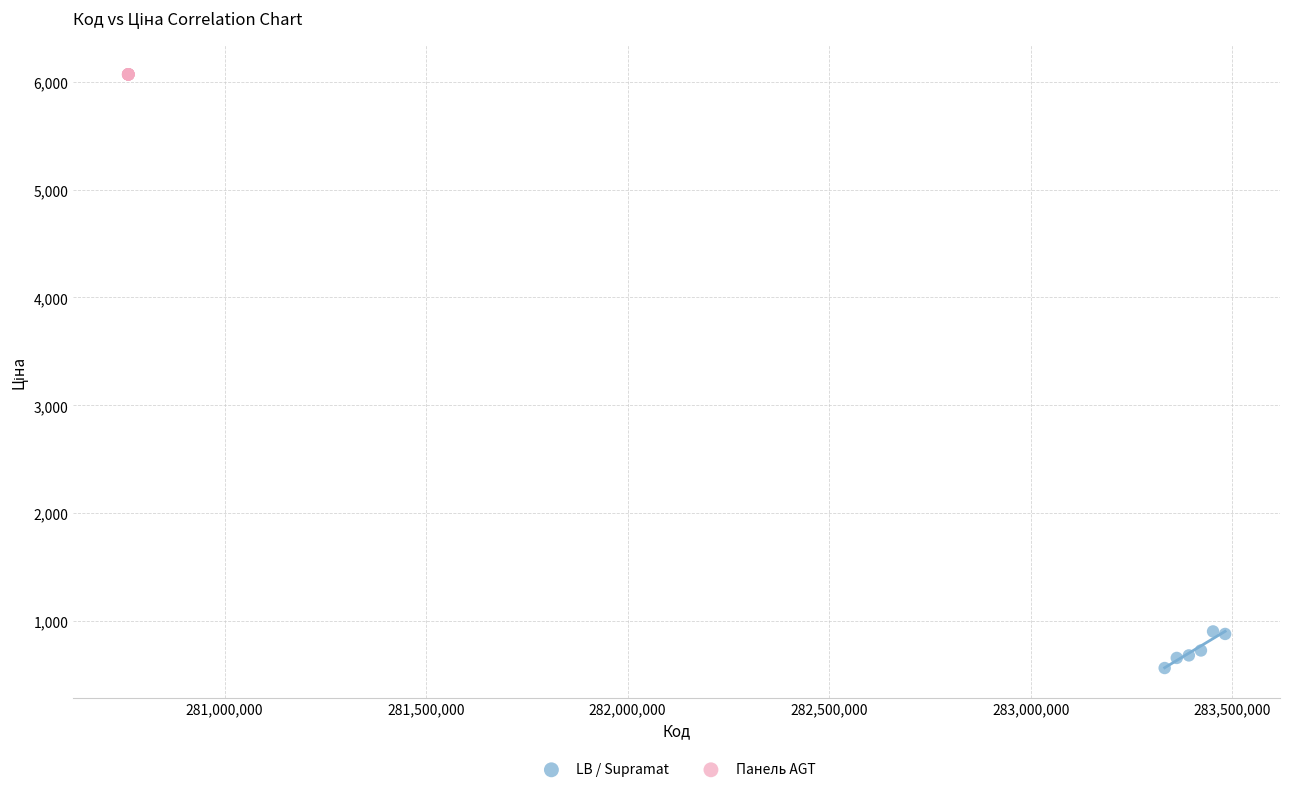

Which series contains the highest Y value?

Панель AGT